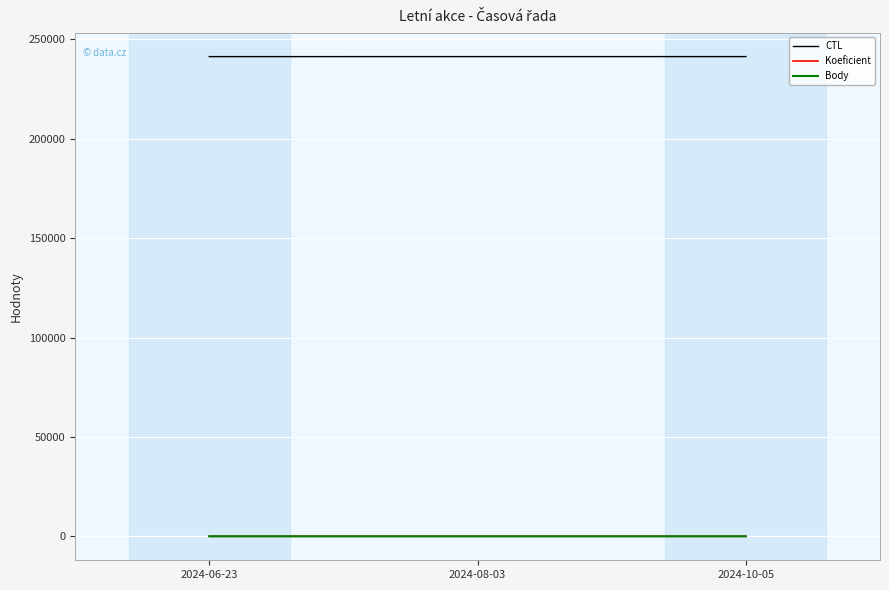

Rank the categories by Body value from lowest to highest.

2024-08-03, 2024-10-05, 2024-06-23